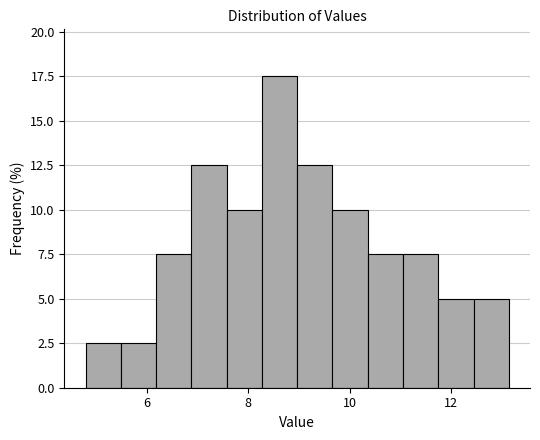

Around what value on the x-axis is the tallest bar? Give the approximate position of its centre, as read against the axis.

8.6